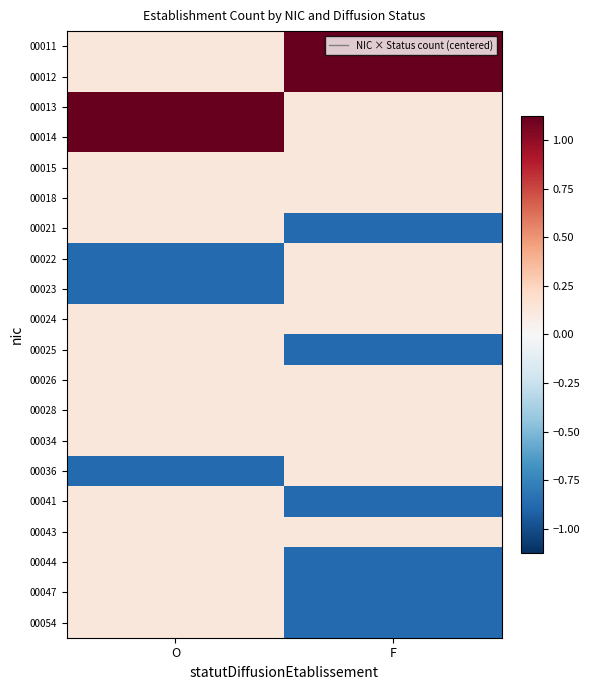

Which has a higher value, O or F?

F